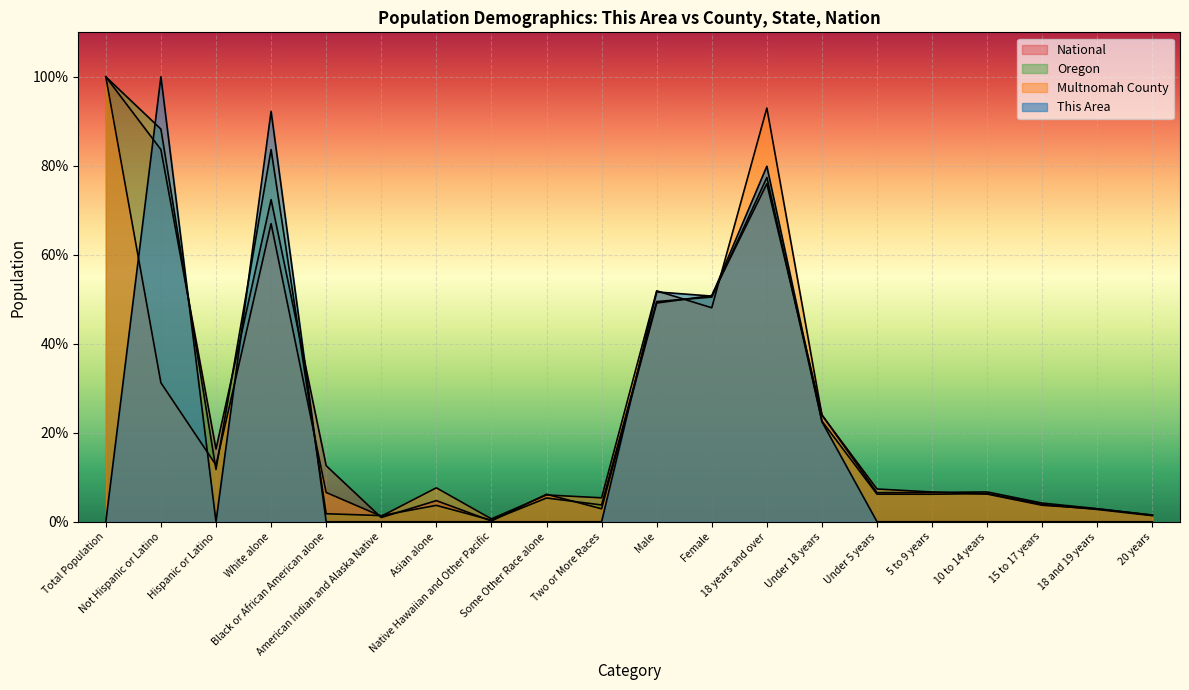

How many interior local valleys does the This Area series have?

5